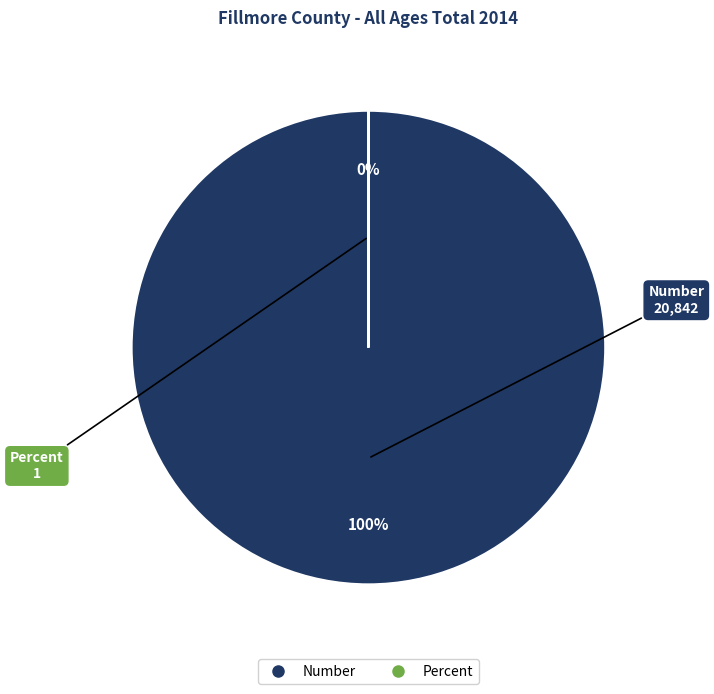

Which has a higher value, Percent or Number?

Number